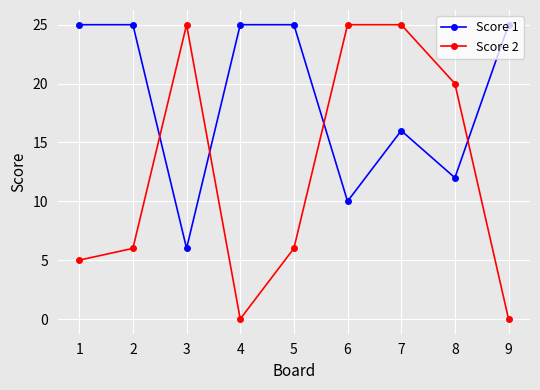

What is the approximate value of Score 1 at 4, to the nearest 5?

25